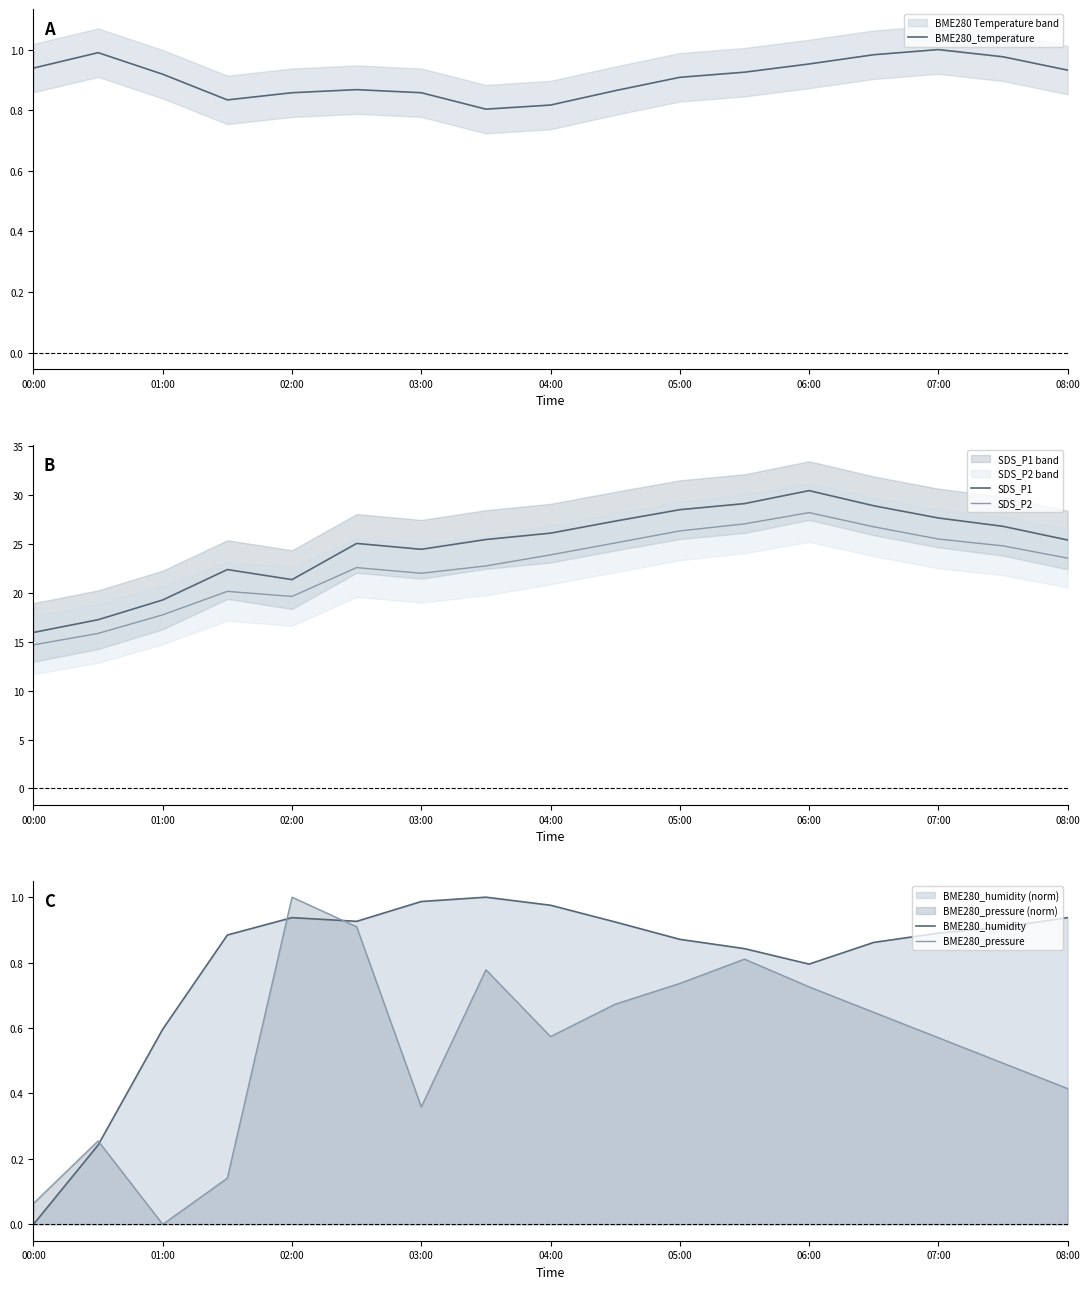

Is this an area chart (filled region under the line)?

No